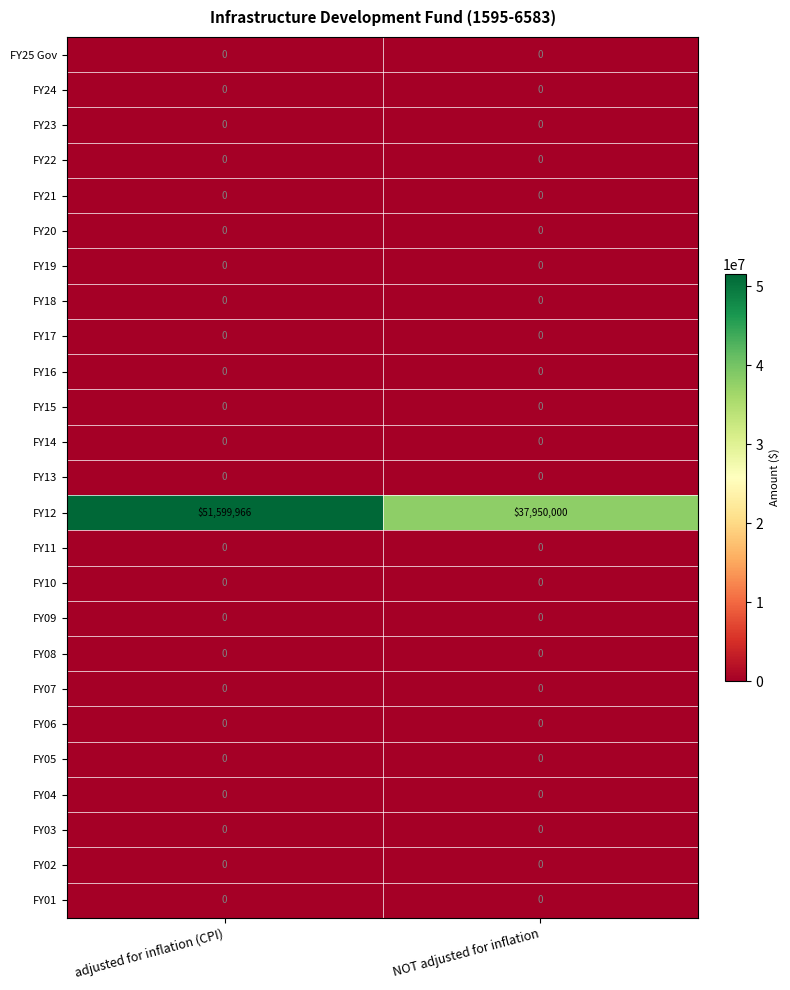

At which category is the sum across all series the highest?

adjusted for inflation (CPI)